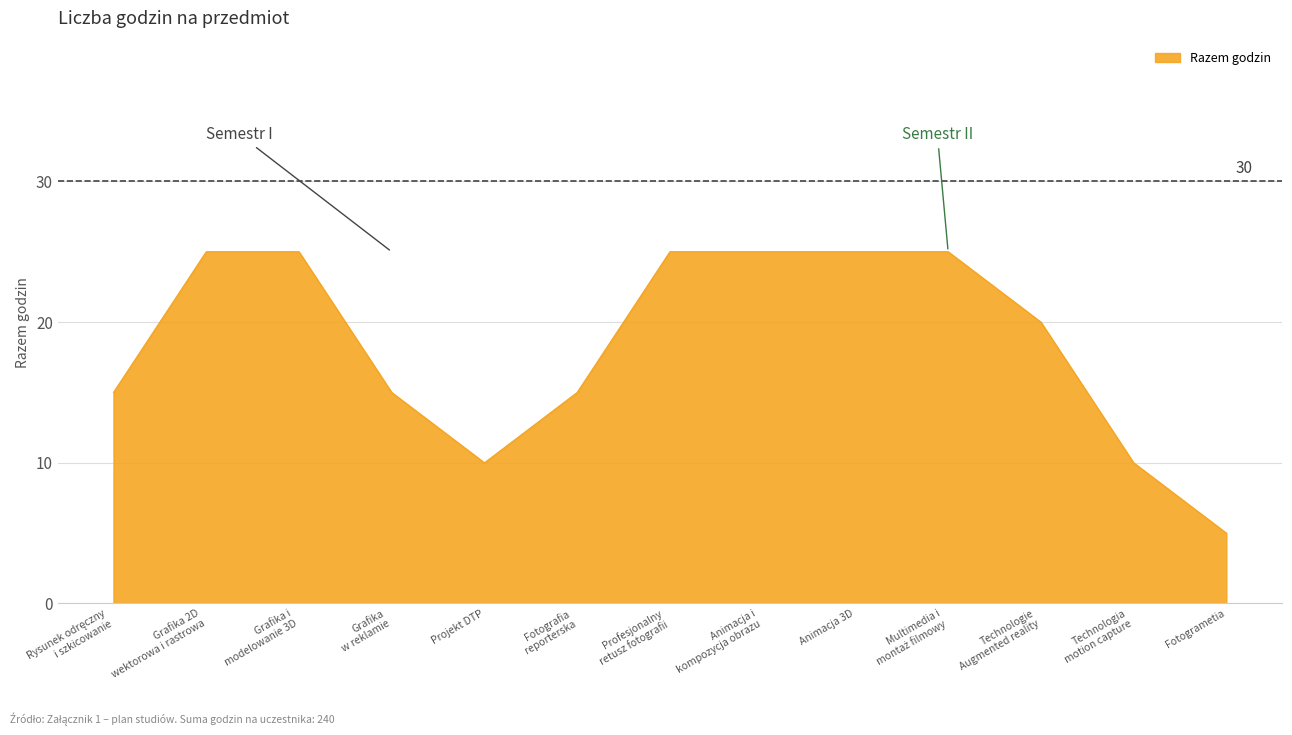

What value does the data have at Animacja 3D?

25